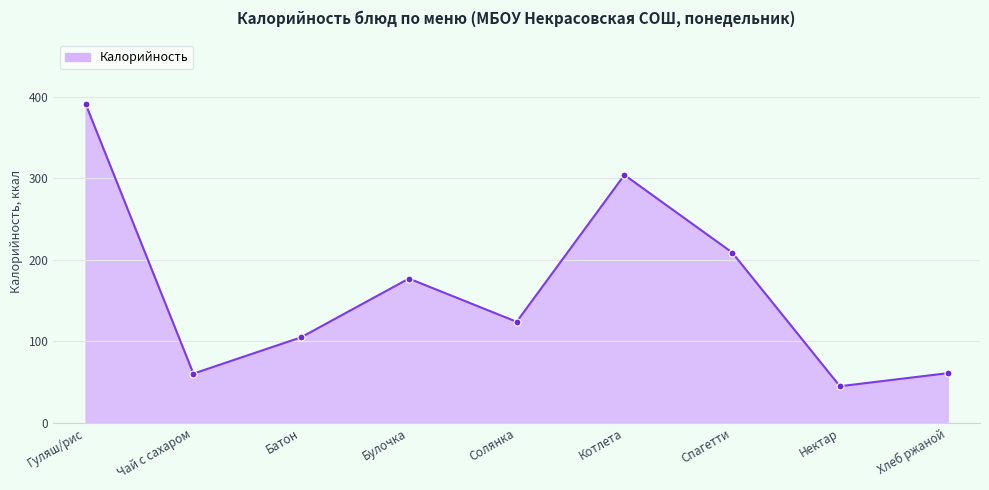

At which label does the data first exceed 124?

Гуляш/рис